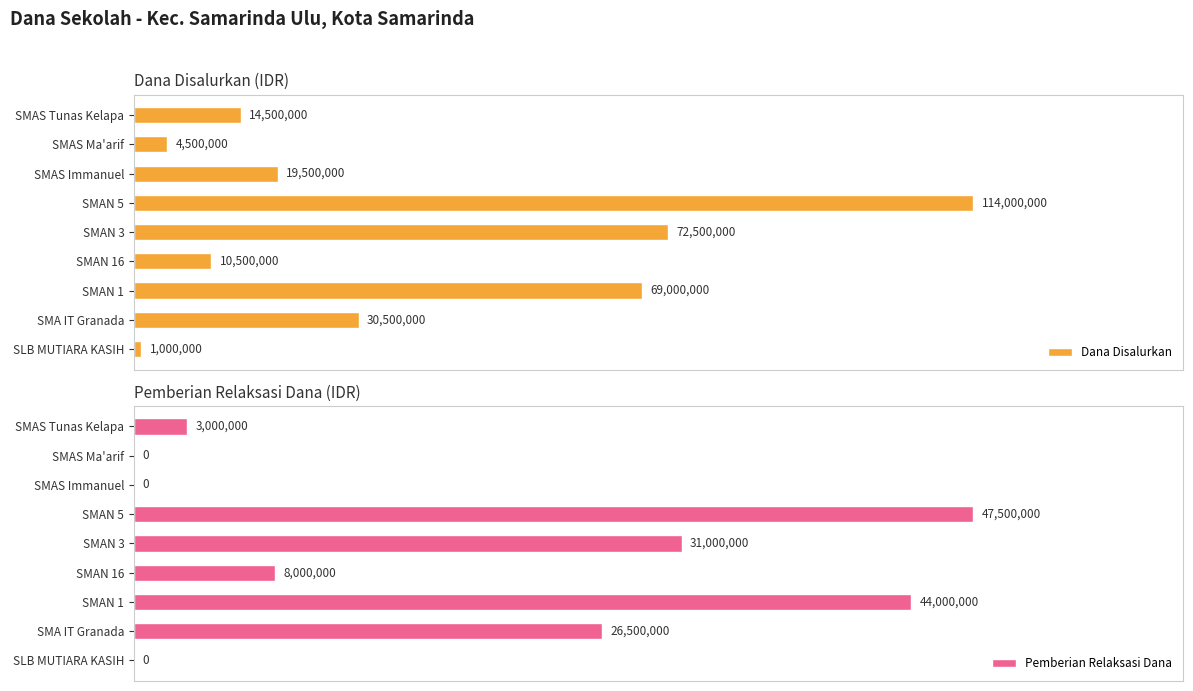

Rank the categories by Dana Disalurkan value from lowest to highest.

SLB MUTIARA KASIH, SMAS Ma'arif, SMAN 16, SMAS Tunas Kelapa, SMAS Immanuel, SMA IT Granada, SMAN 1, SMAN 3, SMAN 5